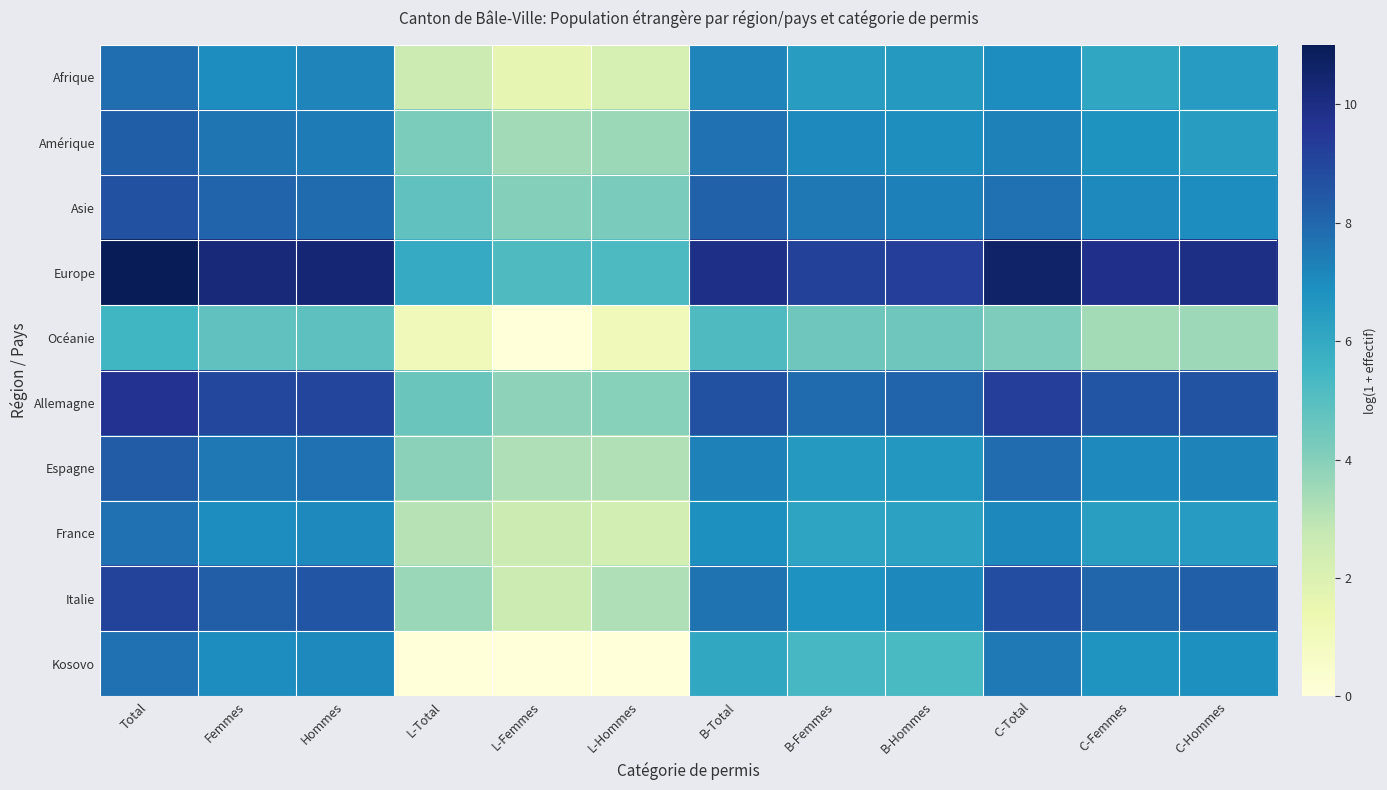

Reading right to left, extract all data points from this chart.

Afrique: C-Hommes=6.5	C-Femmes=6.1	C-Total=7.0	B-Hommes=6.6	B-Femmes=6.4	B-Total=7.2	L-Hommes=2.2	L-Femmes=1.6	L-Total=2.6	Hommes=7.2	Femmes=7.0	Total=7.8
Amérique: C-Hommes=6.4	C-Femmes=6.8	C-Total=7.3	B-Hommes=7.0	B-Femmes=7.1	B-Total=7.7	L-Hommes=3.6	L-Femmes=3.5	L-Total=4.2	Hommes=7.4	Femmes=7.6	Total=8.2
Asie: C-Hommes=7.0	C-Femmes=7.1	C-Total=7.7	B-Hommes=7.3	B-Femmes=7.5	B-Total=8.1	L-Hommes=4.2	L-Femmes=4.0	L-Total=4.8	Hommes=7.9	Femmes=8.0	Total=8.7
Europe: C-Hommes=9.9	C-Femmes=9.8	C-Total=10.6	B-Hommes=9.3	B-Femmes=9.2	B-Total=9.9	L-Hommes=5.2	L-Femmes=5.2	L-Total=5.9	Hommes=10.4	Femmes=10.3	Total=11.0
Océanie: C-Hommes=3.5	C-Femmes=3.4	C-Total=4.2	B-Hommes=4.5	B-Femmes=4.5	B-Total=5.2	L-Hommes=1.1	L-Femmes=0.0	L-Total=1.1	Hommes=4.8	Femmes=4.8	Total=5.5
Allemagne: C-Hommes=8.6	C-Femmes=8.5	C-Total=9.2	B-Hommes=8.0	B-Femmes=7.9	B-Total=8.7	L-Hommes=4.0	L-Femmes=3.8	L-Total=4.6	Hommes=9.1	Femmes=8.9	Total=9.7
Espagne: C-Hommes=7.2	C-Femmes=7.1	C-Total=7.9	B-Hommes=6.7	B-Femmes=6.5	B-Total=7.3	L-Hommes=3.2	L-Femmes=3.2	L-Total=3.9	Hommes=7.7	Femmes=7.5	Total=8.3
France: C-Hommes=6.4	C-Femmes=6.4	C-Total=7.1	B-Hommes=6.2	B-Femmes=6.2	B-Total=6.9	L-Hommes=2.3	L-Femmes=2.6	L-Total=3.1	Hommes=7.1	Femmes=7.0	Total=7.7
Italie: C-Hommes=8.2	C-Femmes=8.0	C-Total=8.8	B-Hommes=7.1	B-Femmes=6.8	B-Total=7.7	L-Hommes=3.2	L-Femmes=2.6	L-Total=3.6	Hommes=8.5	Femmes=8.3	Total=9.1
Kosovo: C-Hommes=6.9	C-Femmes=6.7	C-Total=7.5	B-Hommes=5.3	B-Femmes=5.4	B-Total=6.0	L-Hommes=0.0	L-Femmes=0.0	L-Total=0.0	Hommes=7.1	Femmes=7.0	Total=7.7